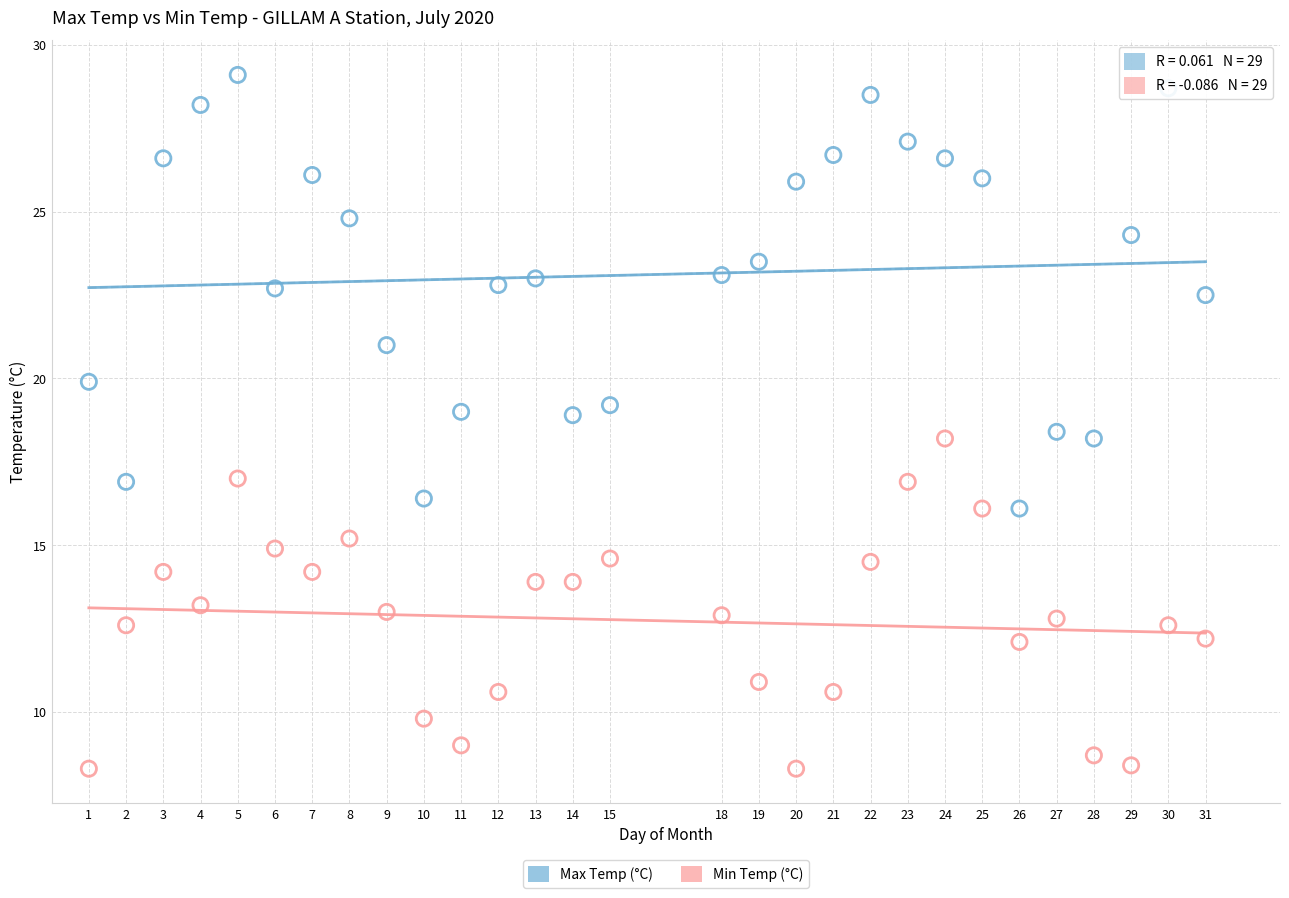

Which series has the largest Y range (max minus min)?

Max Temp (°C)